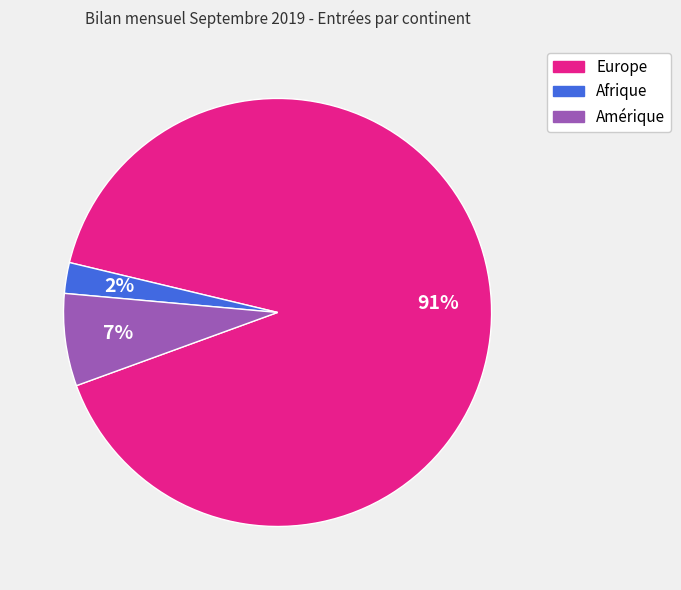

Count the number of slices in the pie.

3